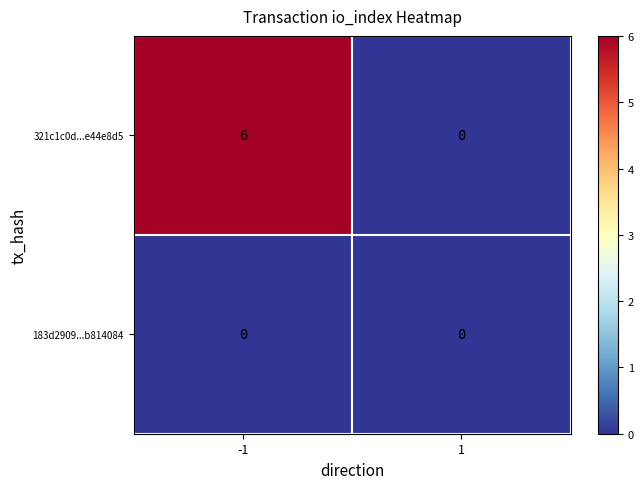

Which series has the largest total across all categories?

321c1c0d...e44e8d5